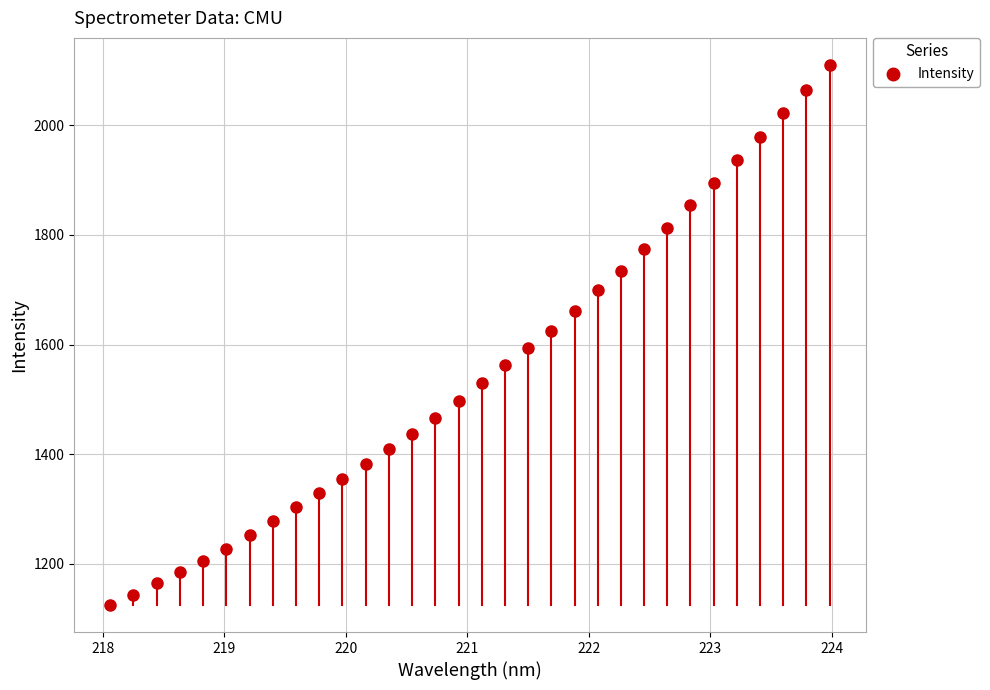

What is the range of Y values (max minus min)?

985.2